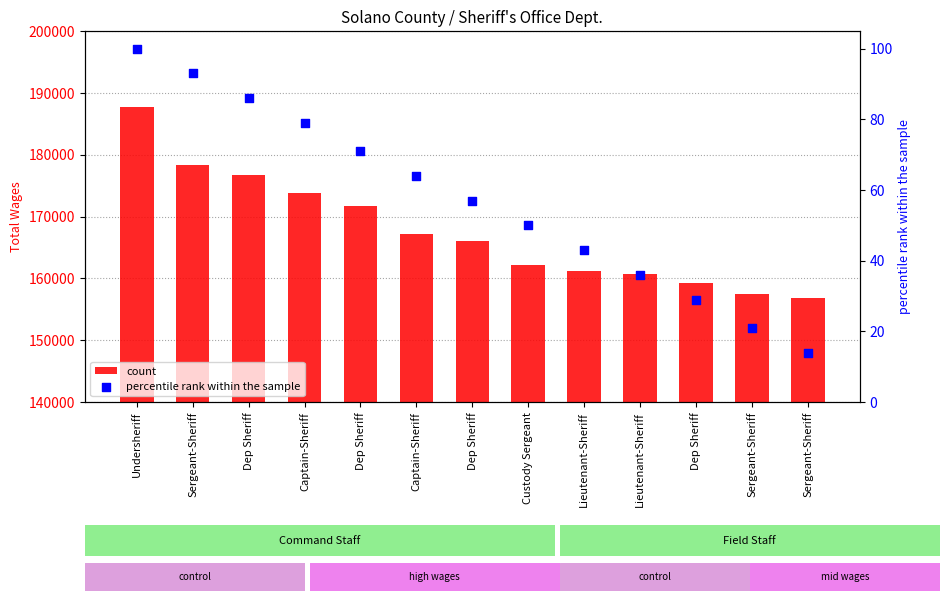

What are all the series names shown in the legend?

count, percentile rank within the sample